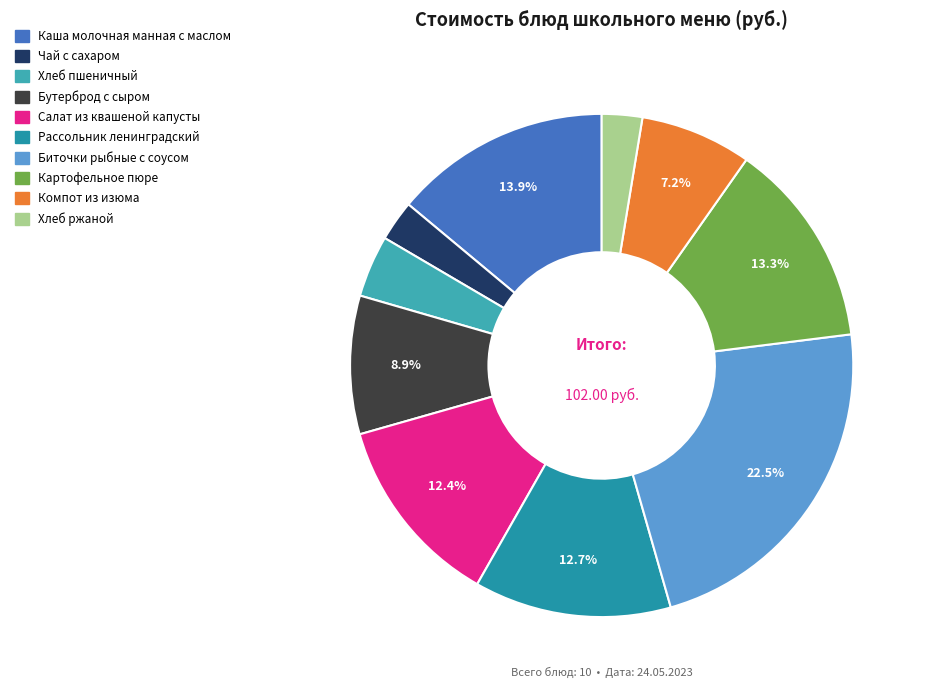

Rank the categories by value from highest to lowest.

Биточки рыбные с соусом, Каша молочная манная с маслом, Картофельное пюре, Рассольник ленинградский, Салат из квашеной капусты, Бутерброд с сыром, Компот из изюма, Хлеб пшеничный, Чай с сахаром, Хлеб ржаной